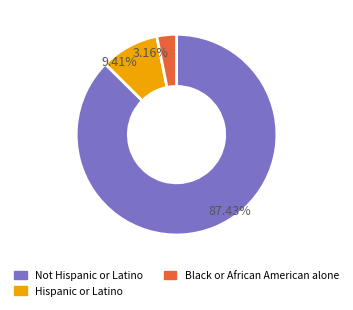

Which has a higher value, Black or African American alone or Hispanic or Latino?

Hispanic or Latino